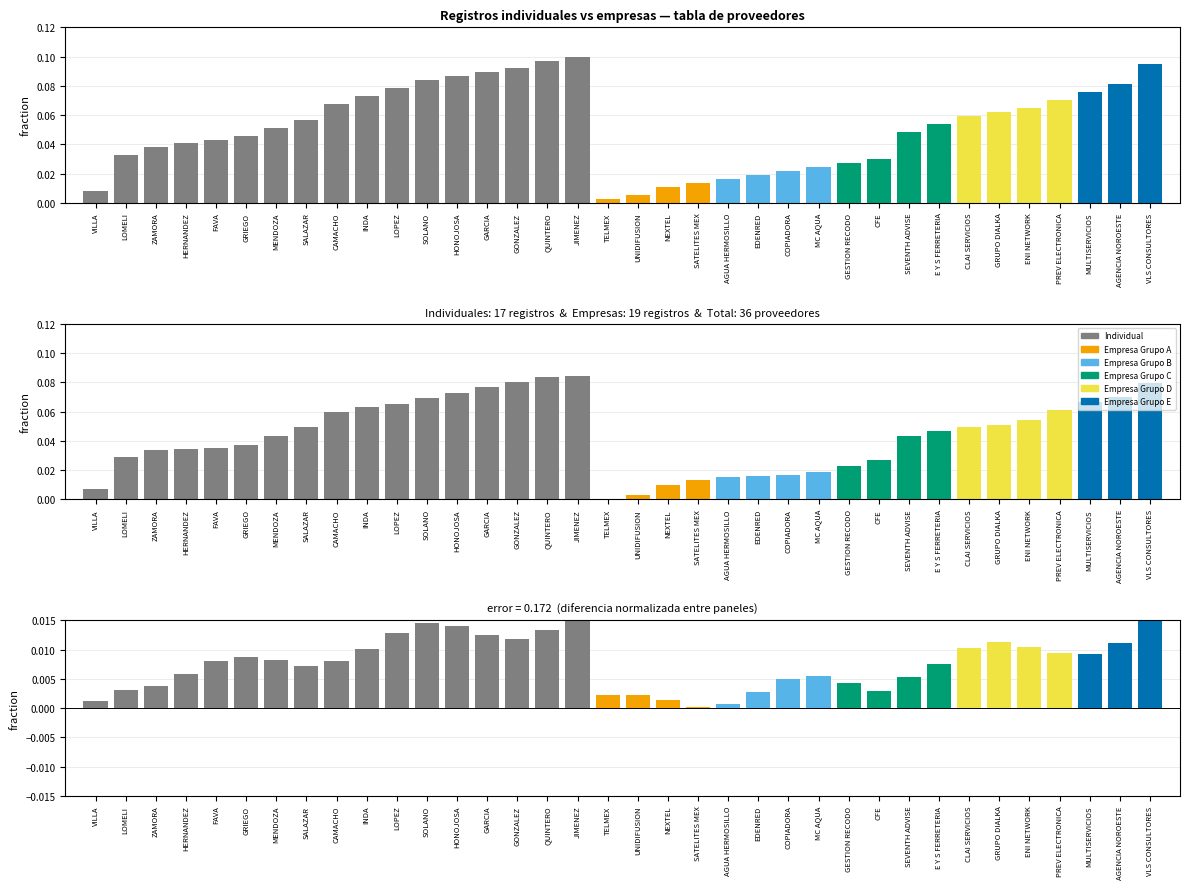

Where is IDs nearest to the value 0?

TELMEX